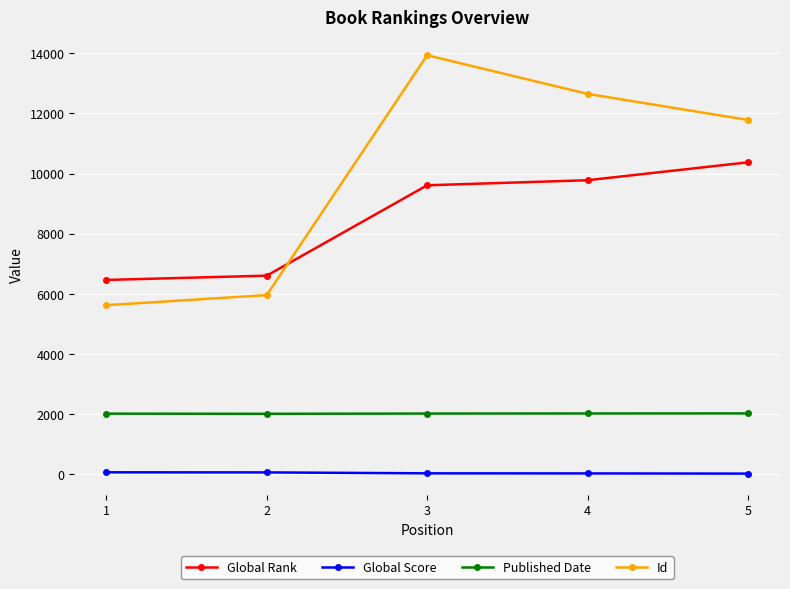

What is the value of the Global Rank point at the 2nd from the left?

6603